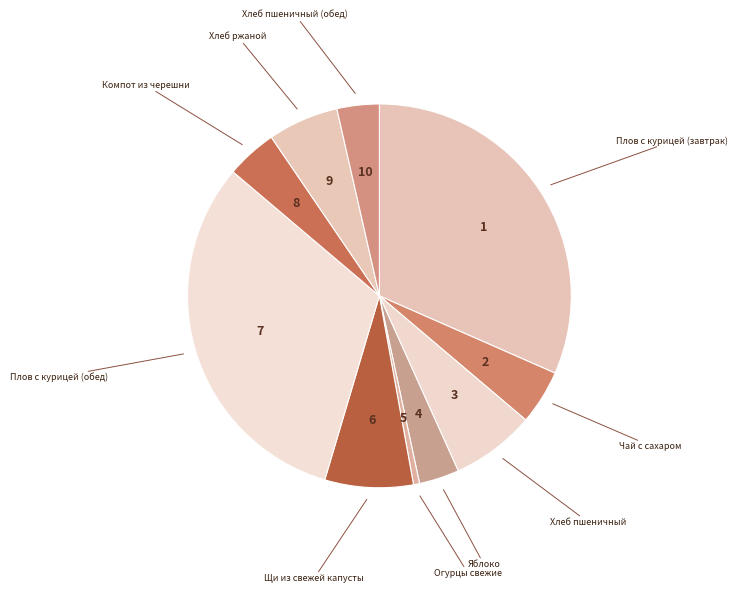

How many segments does this pie chart have?

10